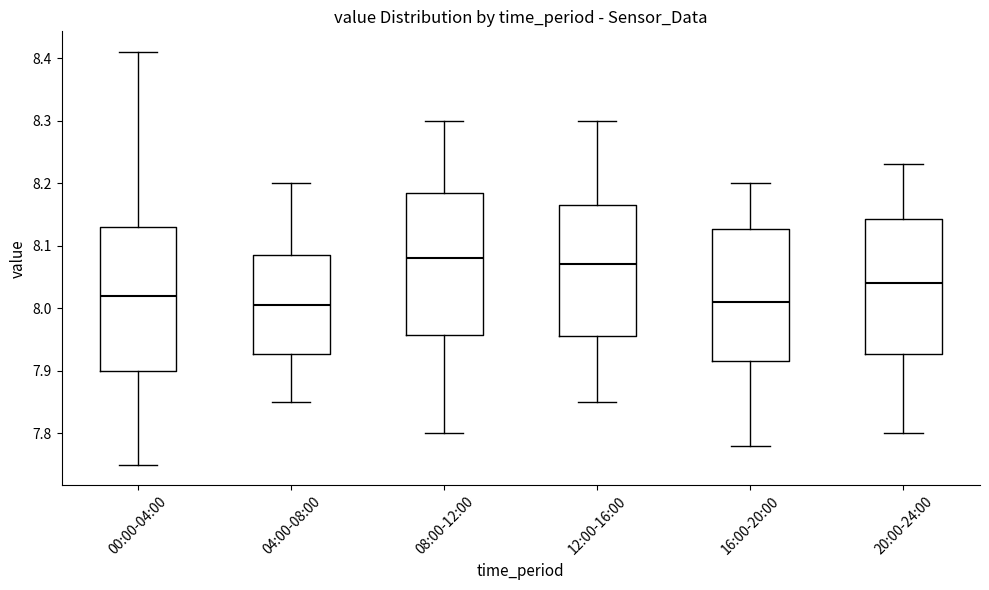

Reading left to right, transcribe this box plot: for each box, give where its median line is, the range the box spans, and where its two whiskers end, as read against the y-axis. The values are not printed on the chart, so give them approximately, as read against the axis.

00:00-04:00: median 8.02, box 7.90 to 8.13, whiskers 7.75 to 8.41
04:00-08:00: median 8.01, box 7.93 to 8.09, whiskers 7.85 to 8.20
08:00-12:00: median 8.08, box 7.96 to 8.19, whiskers 7.80 to 8.30
12:00-16:00: median 8.07, box 7.96 to 8.17, whiskers 7.85 to 8.30
16:00-20:00: median 8.01, box 7.92 to 8.13, whiskers 7.78 to 8.20
20:00-24:00: median 8.04, box 7.93 to 8.14, whiskers 7.80 to 8.23